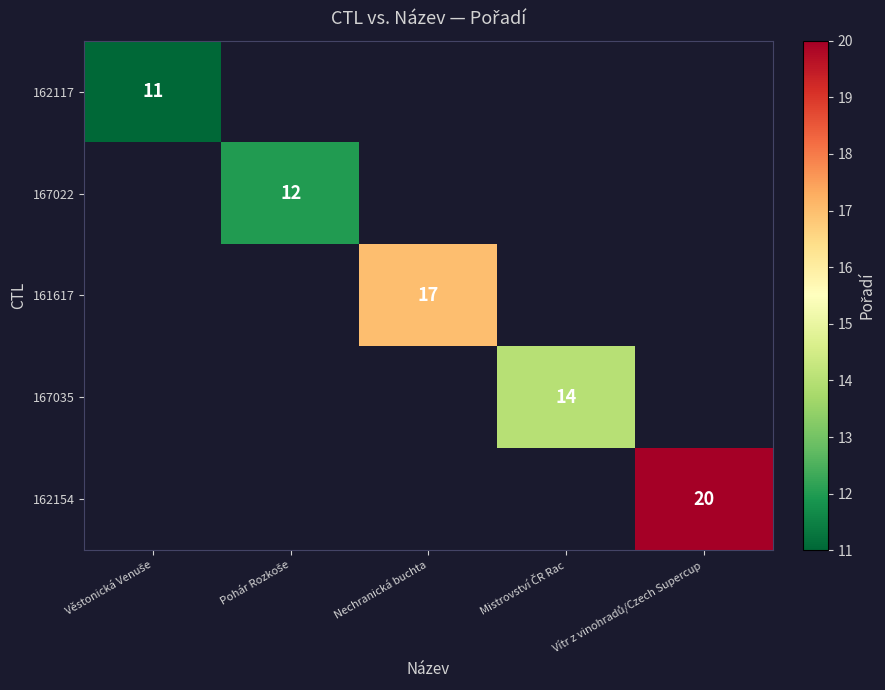

At how many categories does at least one series exceed 11?

4